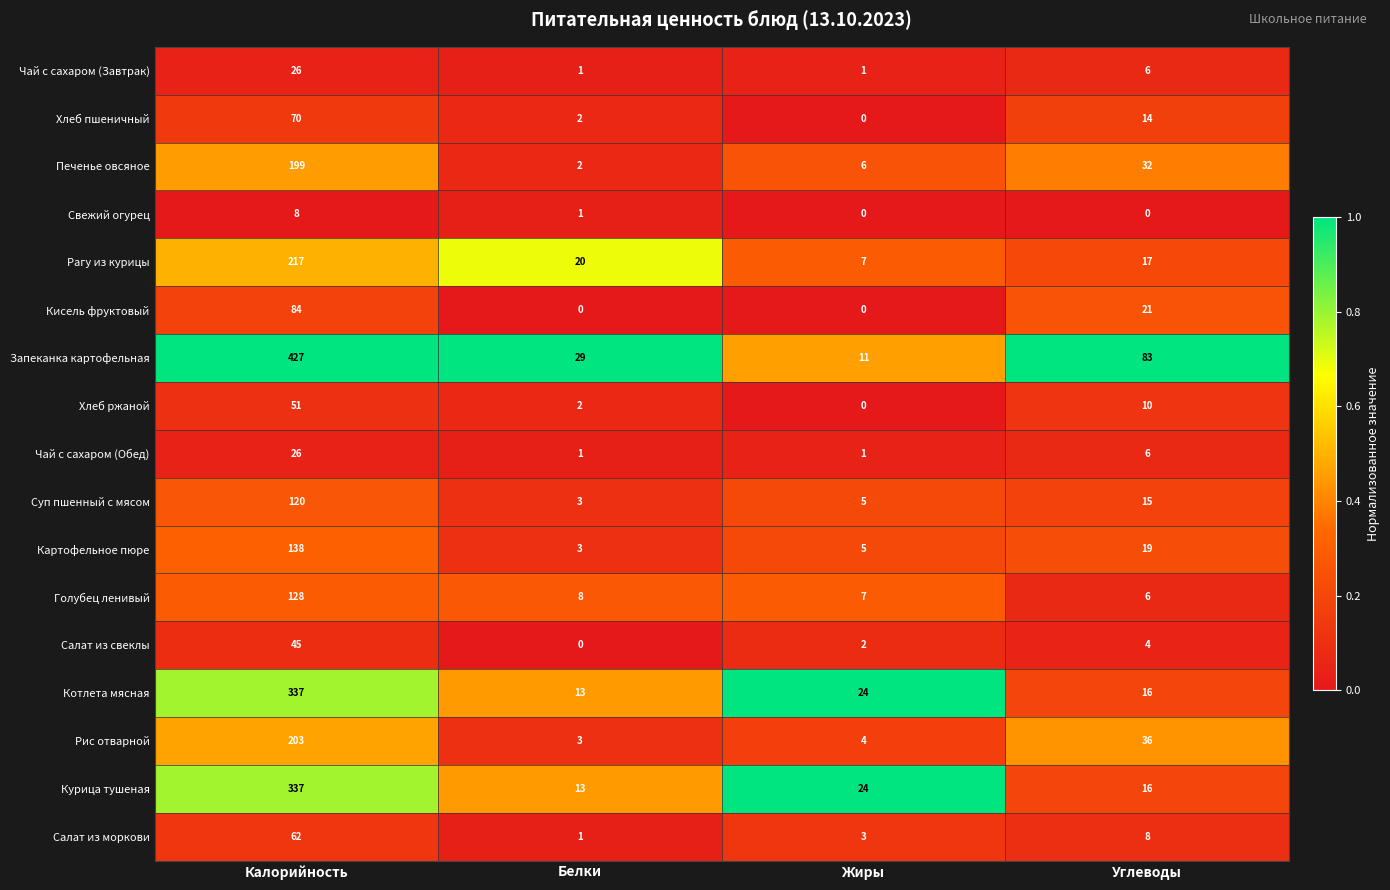

How many Кисель фруктовый values are between 0 and 84?

4